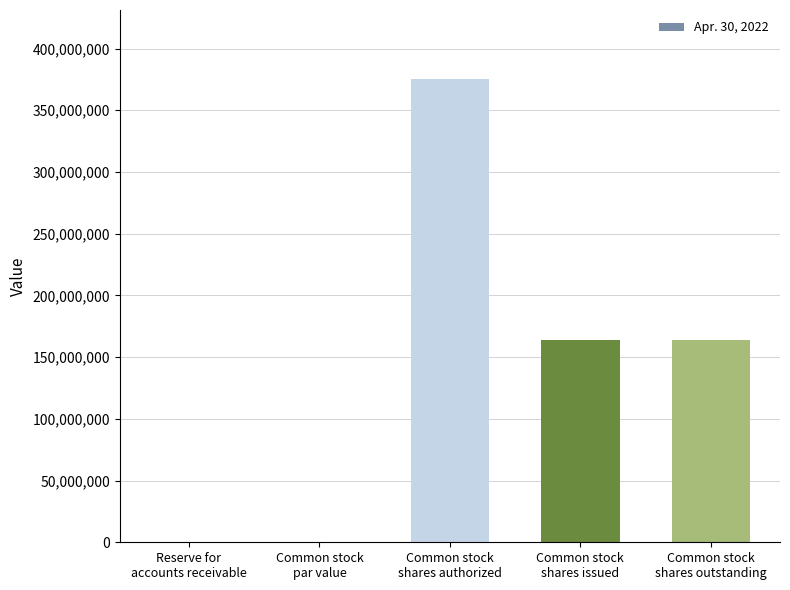

What is the maximum value shown in the chart?

375000000.0